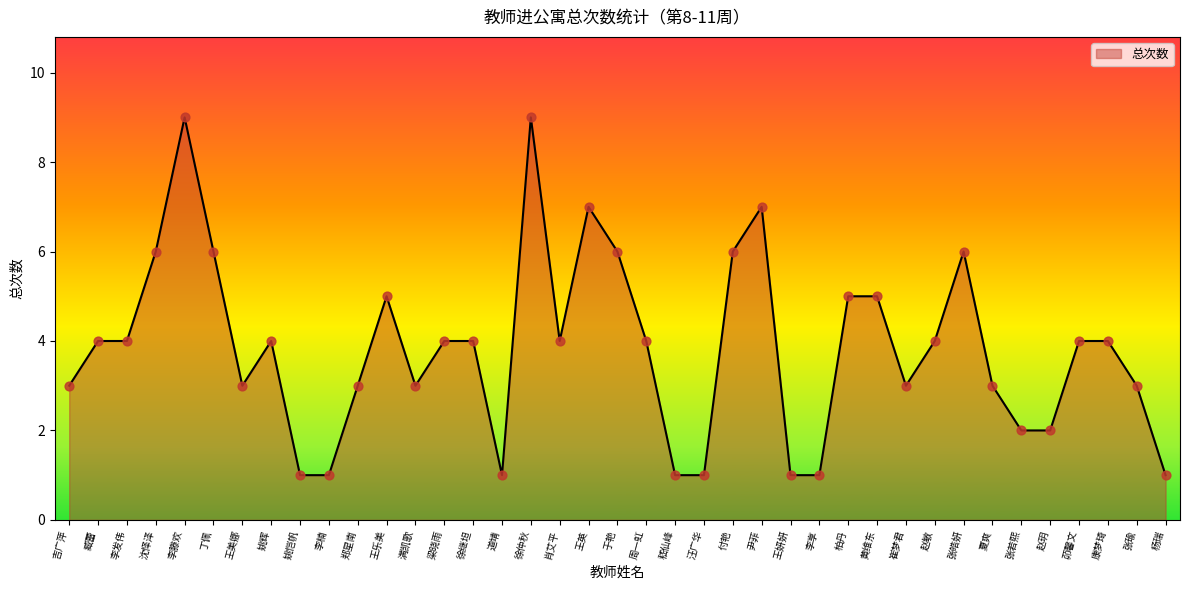

What is the change in value from 吉广萍 to 肖艾平?

+1